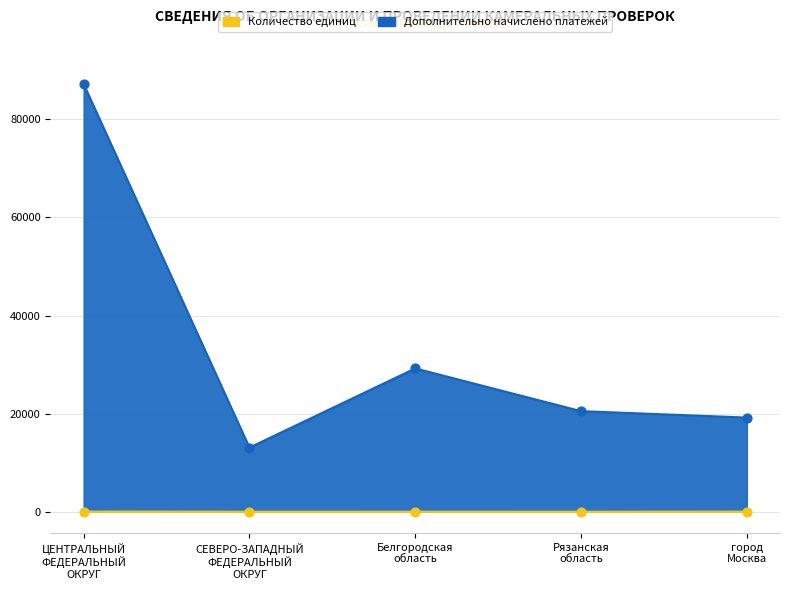

What is the total value across all series at Рязанская
область?

20510